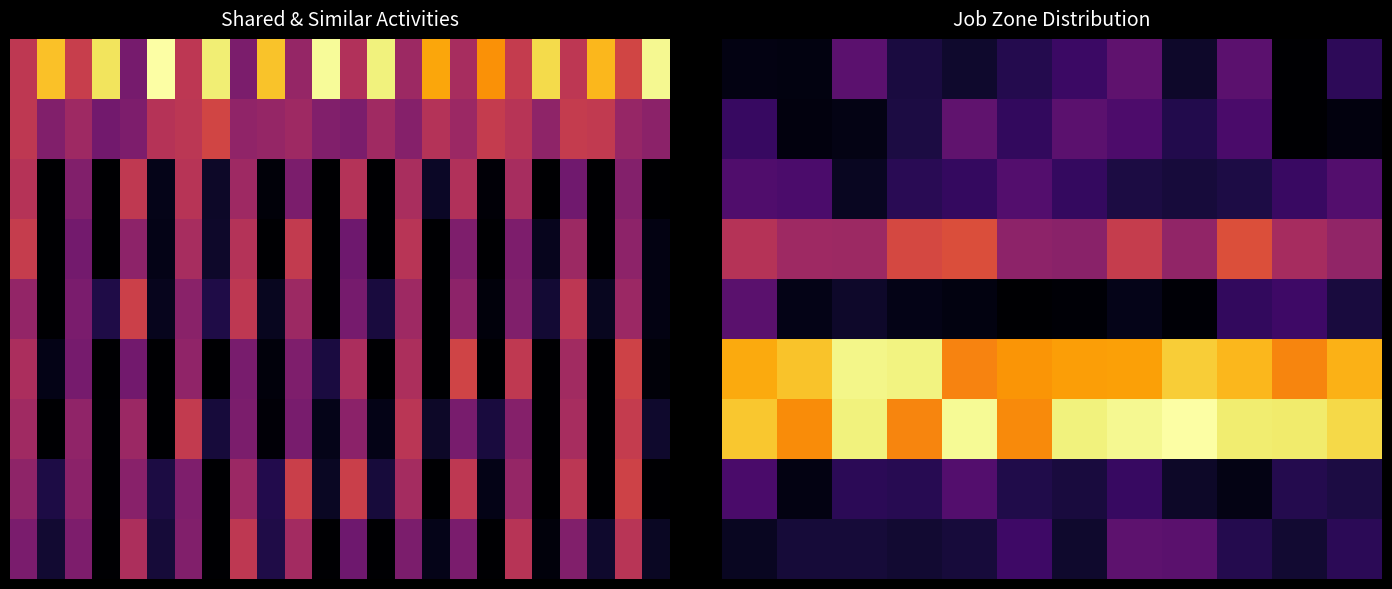

At 0, list the series in order from smallest to largest.

0, 8, 1, 7, 2, 4, 3, 5, 6